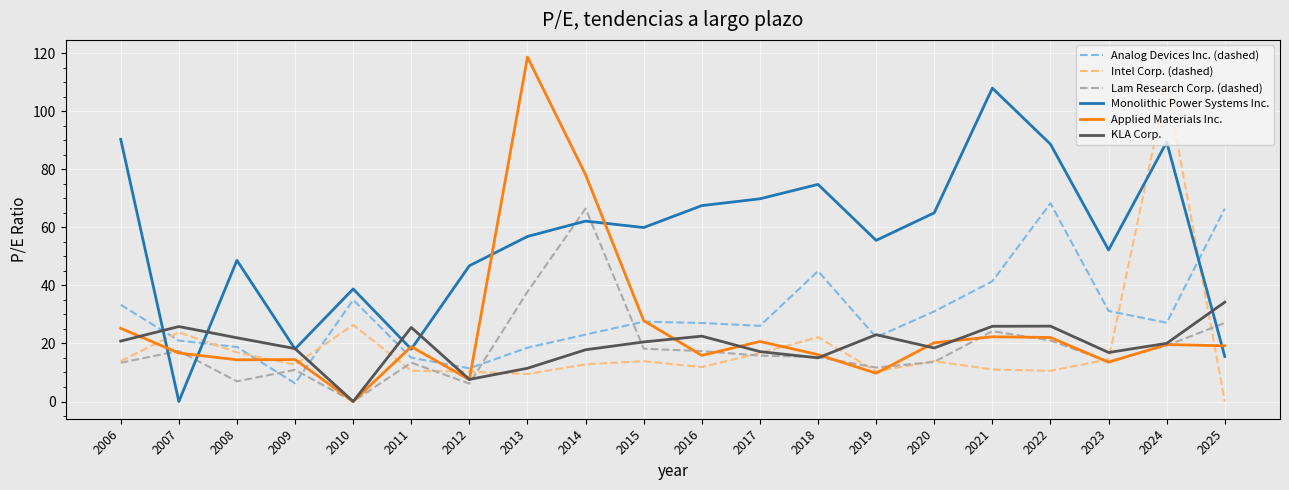

At which label does Applied Materials Inc. first exceed 19?

2006